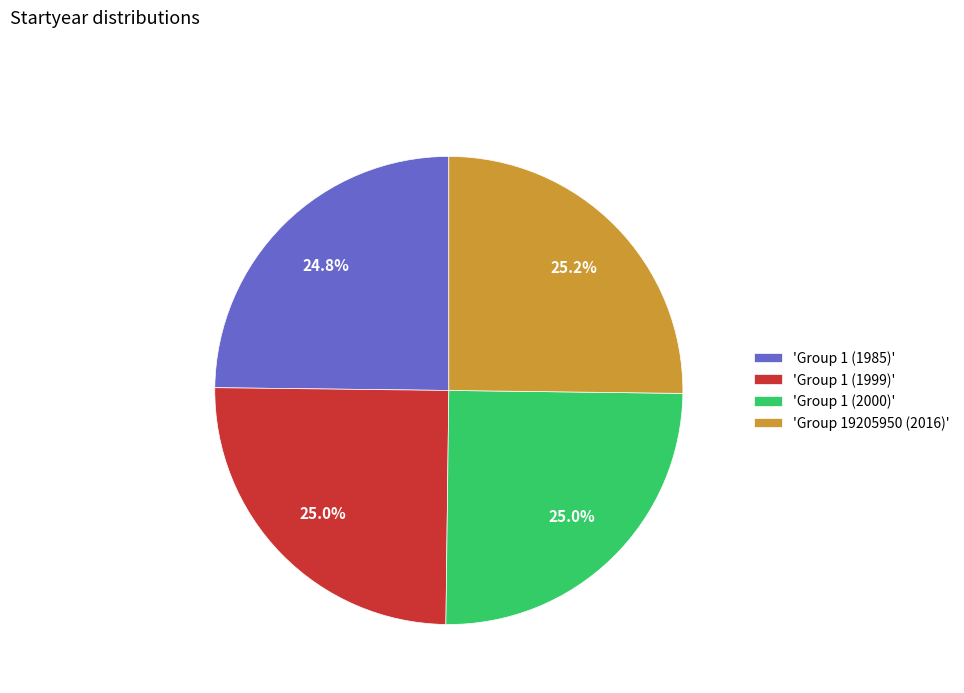

Does 'Group 1 (1999)' represent more than half of the total?

No